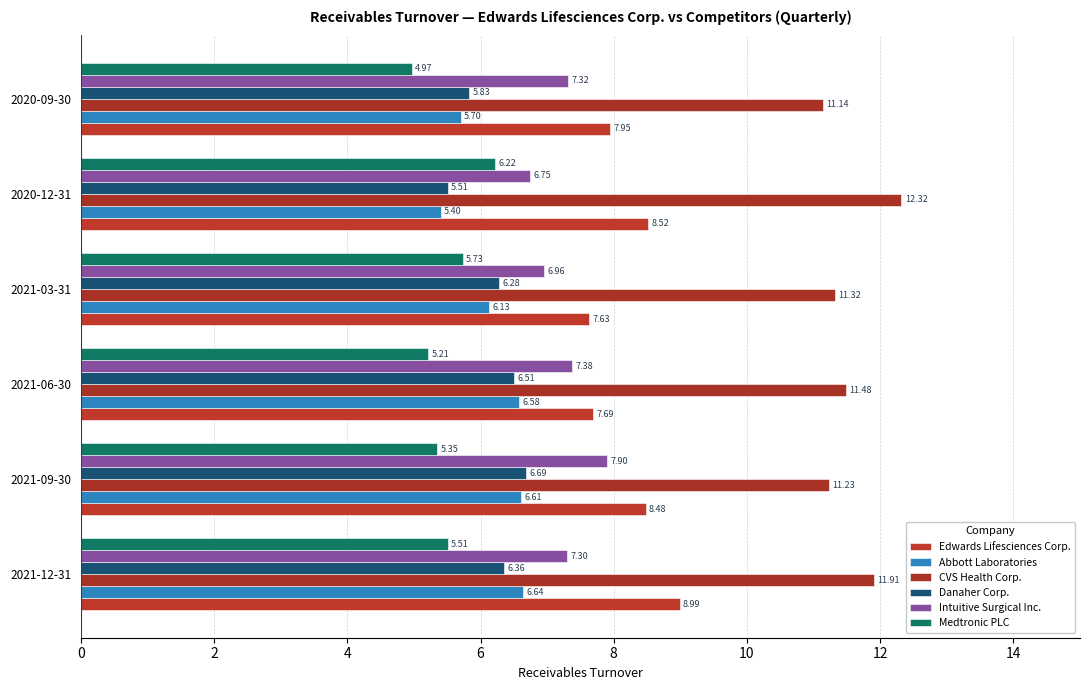

How many values in the Abbott Laboratories series exceed 6?

4